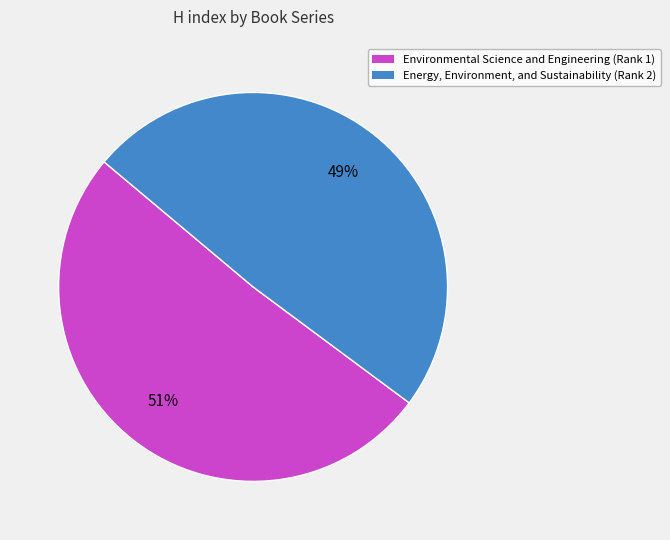

What is the smallest slice in the pie chart?

Energy, Environment, and Sustainability (Rank 2)